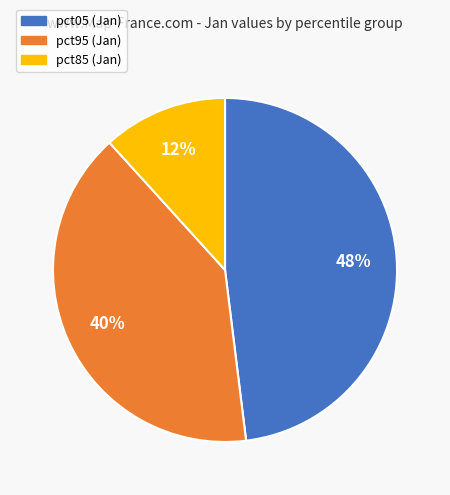

Which category has the biggest portion of the pie?

pct05 (Jan)